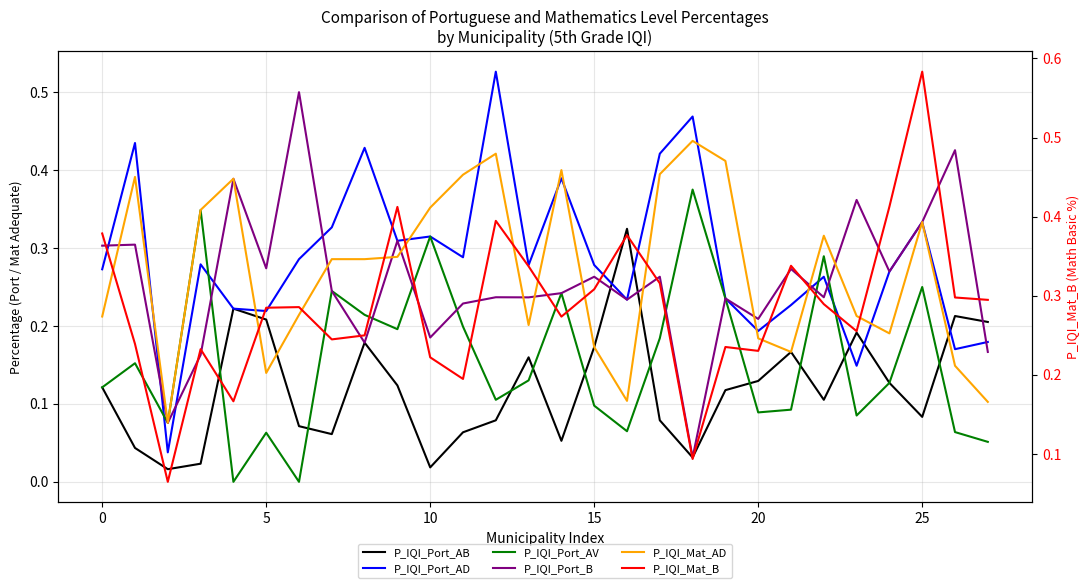

What is the label of the 12th point from the left?

11